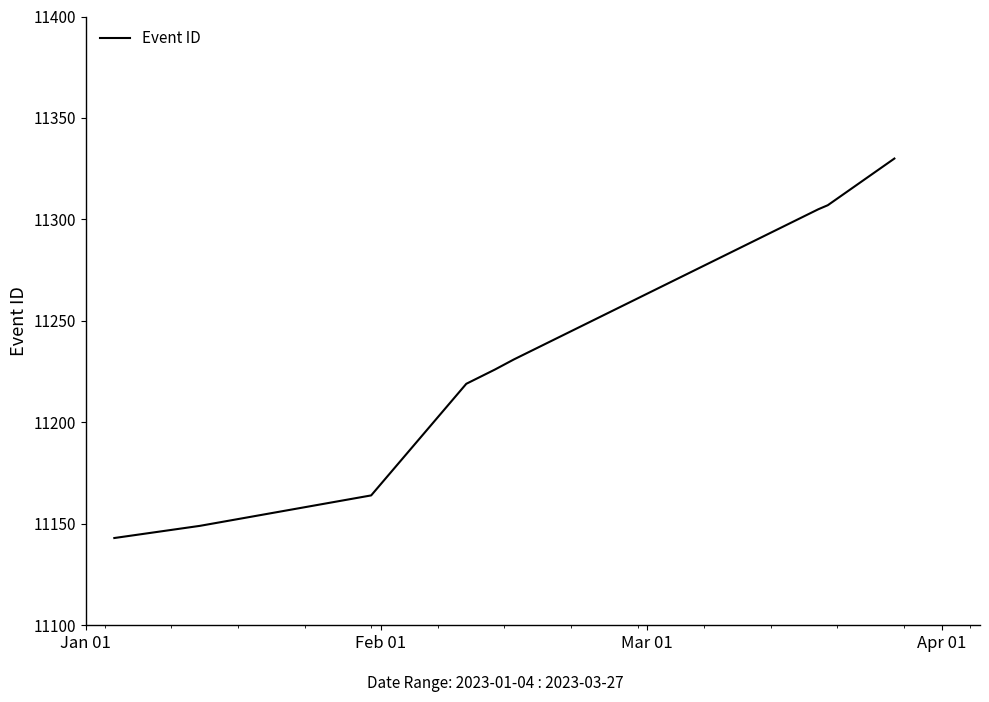

What is the smallest value displayed?

11143